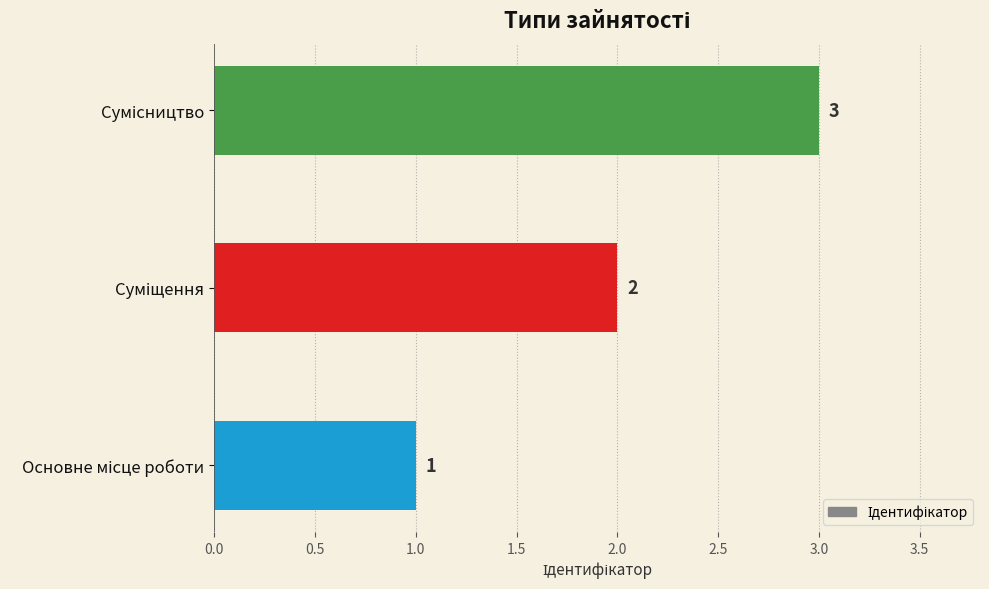

How many bars are there in total?

3